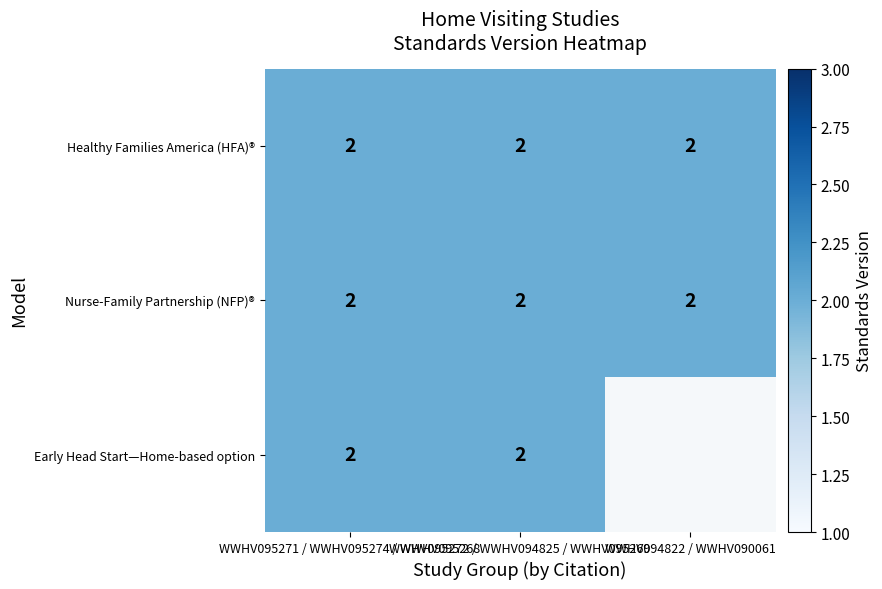

What is the sum of the Healthy Families America (HFA)® values at WWHV094822 / WWHV090061 and WWHV095272 / WWHV094825 / WWHV095269?

4